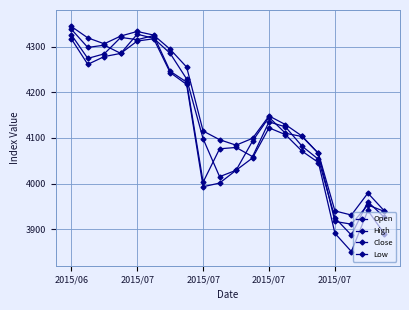

In Close, how many points are lower than both neighbors (excluding endpoints)?

5